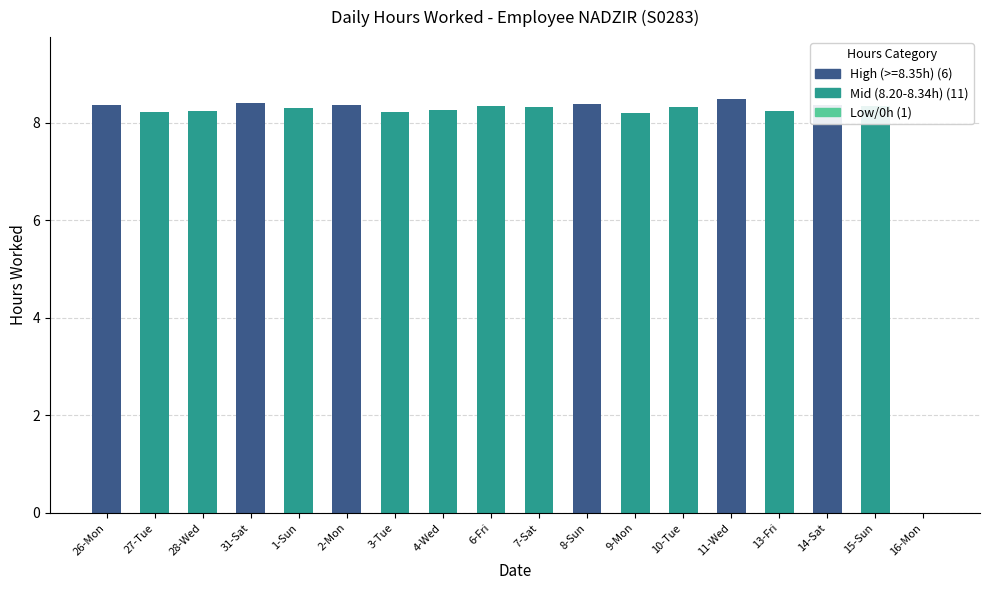

What is the label of the 9th bar from the left?

6-Fri